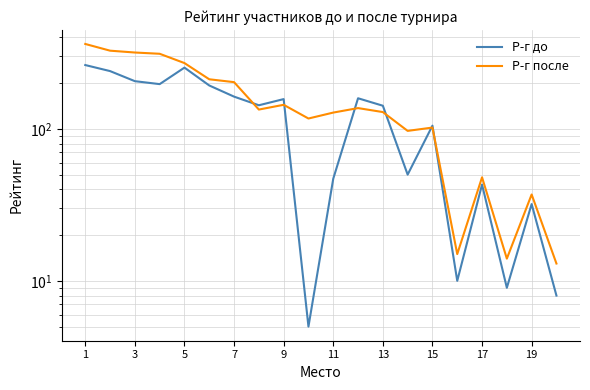

In Р-г после, how many points are lower than both neighbors (excluding endpoints)?

5